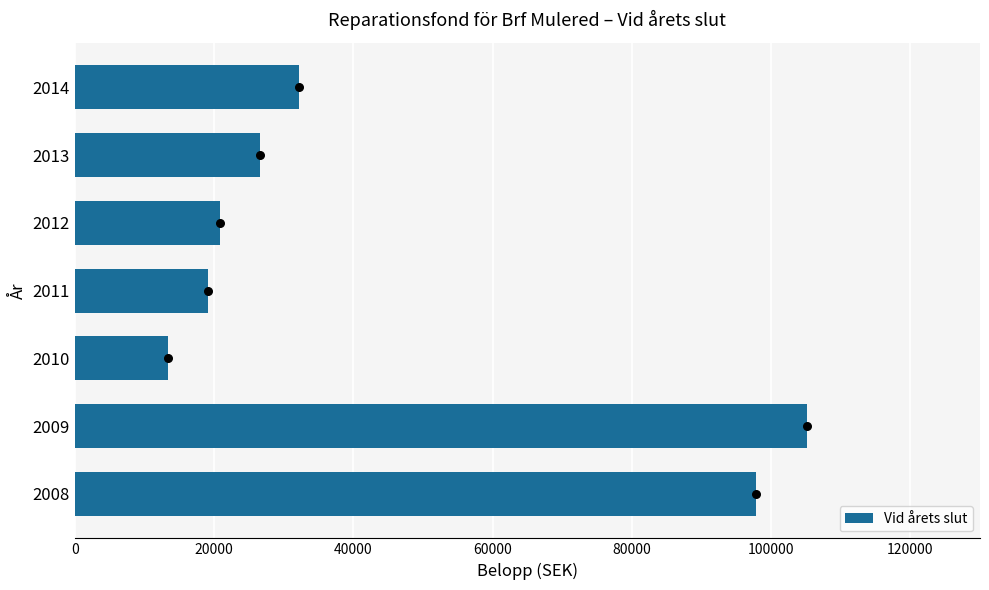

What is the sum of all Vid årets slut values?

315136